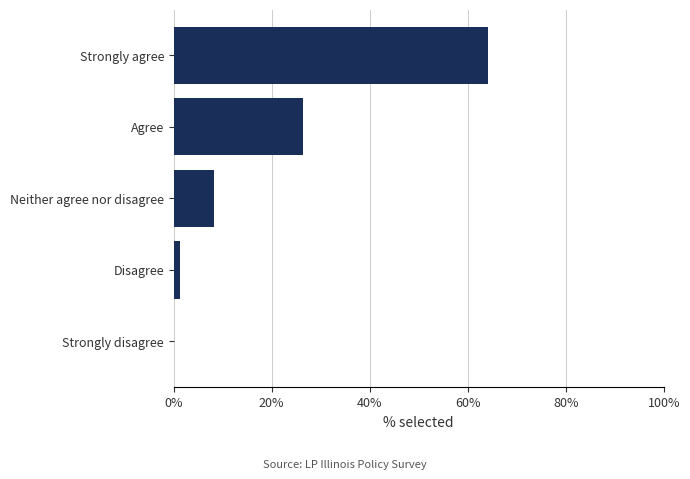

Reading top to bottom, extract all data points from this chart.

Strongly agree=64.1	Agree=26.5	Neither agree nor disagree=8.2	Disagree=1.2	Strongly disagree=0.0